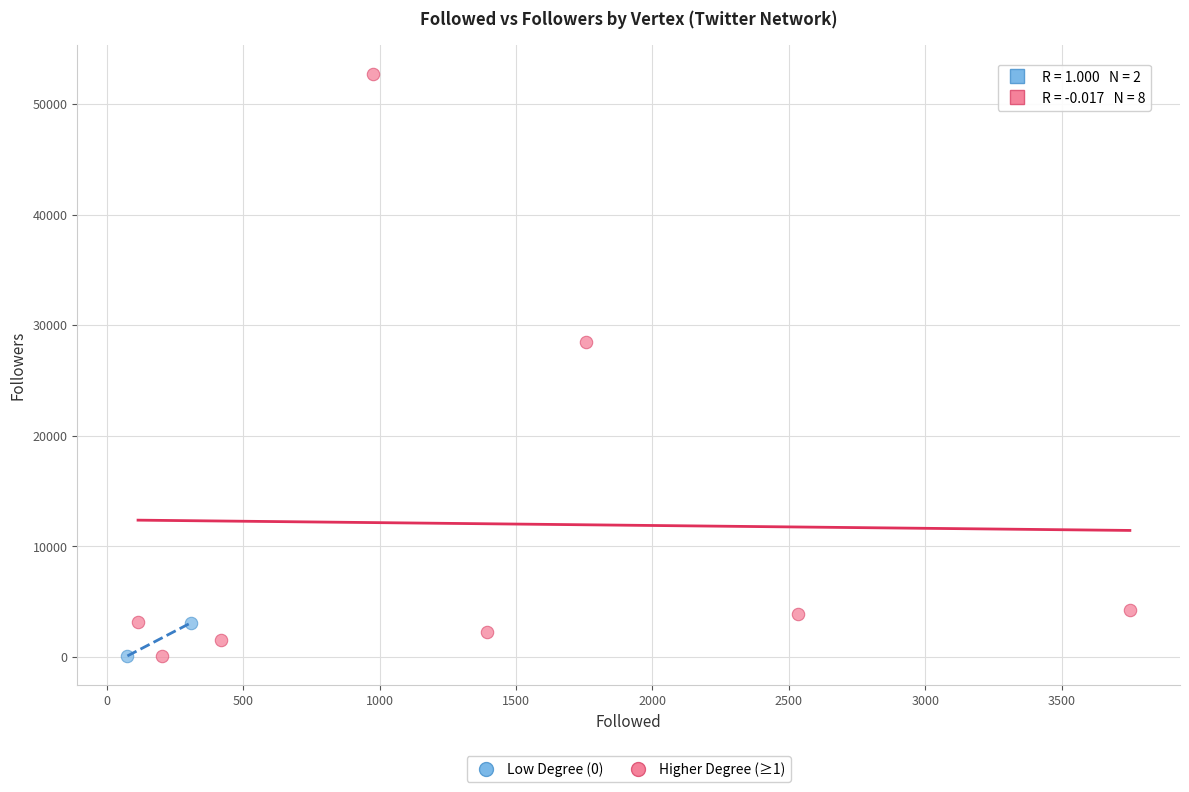

Which series has the largest Y range (max minus min)?

Higher Degree (≥1)